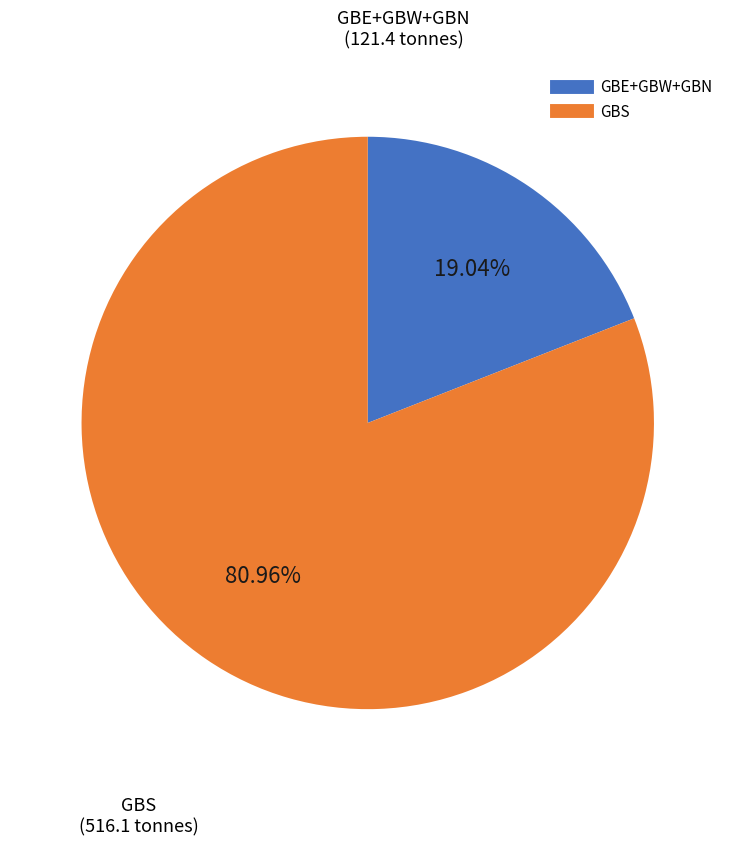

How many segments does this pie chart have?

2